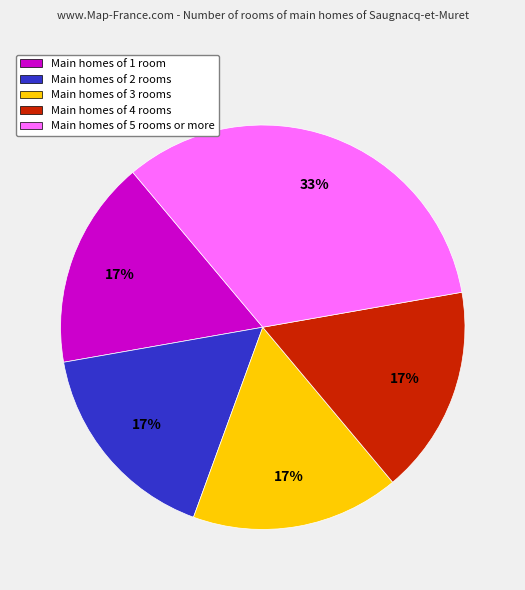

What is the largest slice in the pie chart?

Main homes of 5 rooms or more